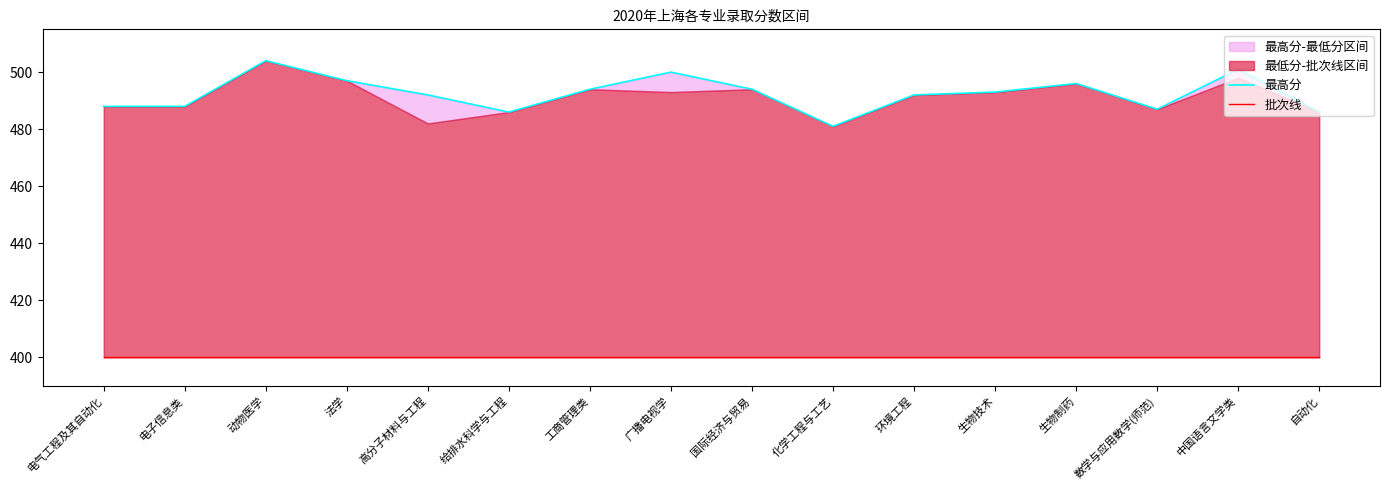

At which category is the sum across all series the highest?

动物医学